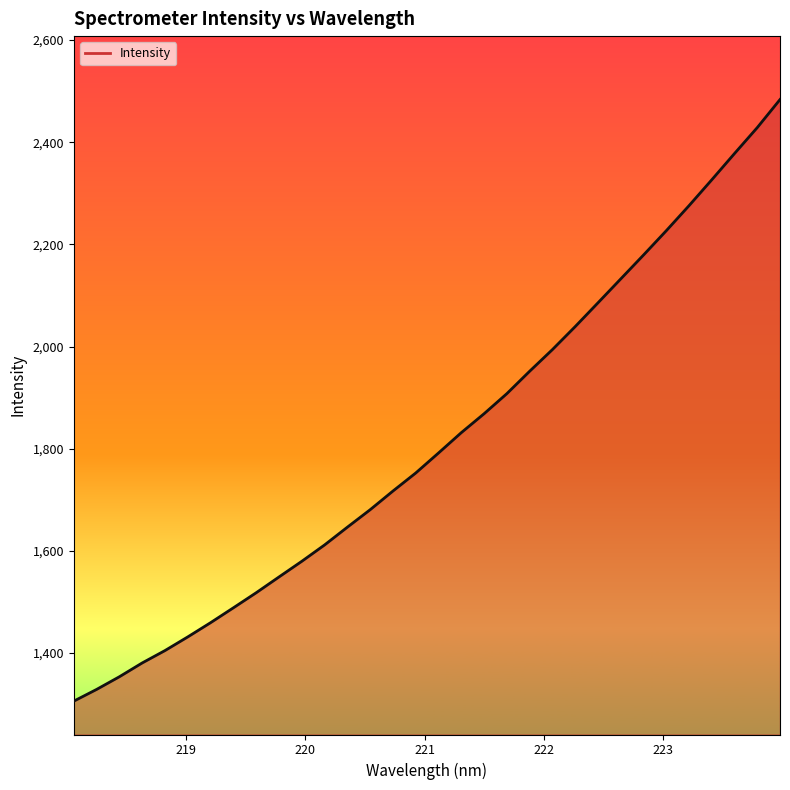

What is the difference between the maximum and minimum values?

1177.6